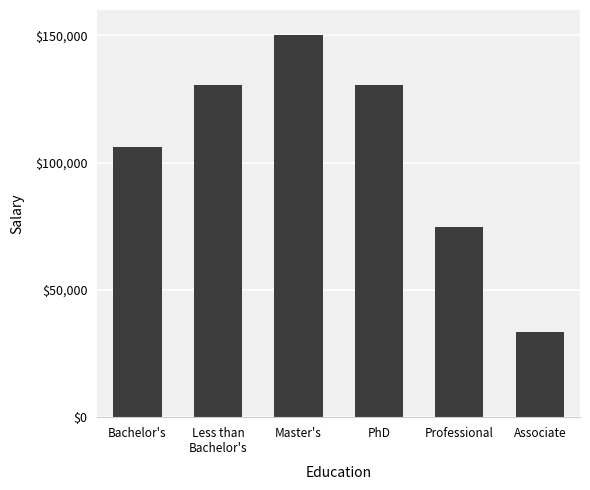

What is the minimum value shown in the chart?

33481.8